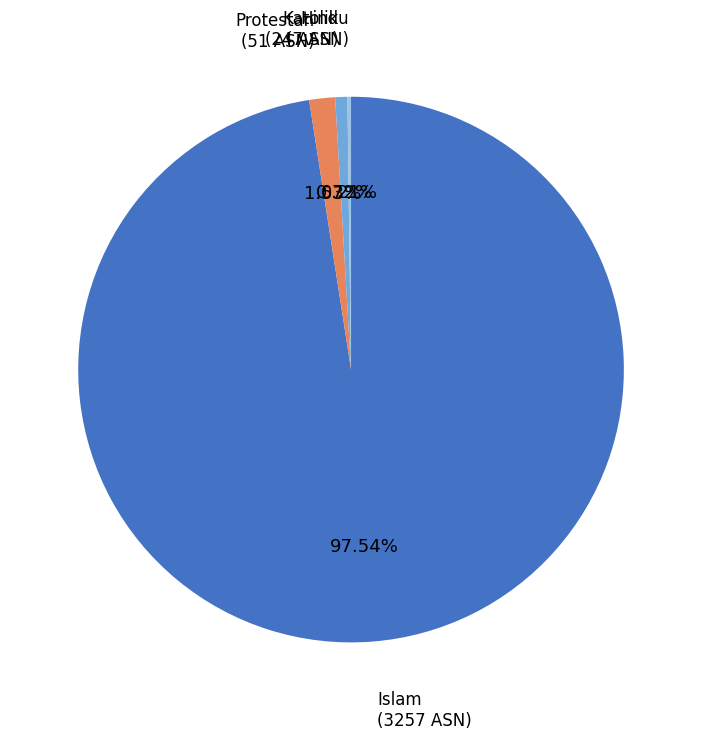

Is there any slice that represents more than half of the pie?

Yes